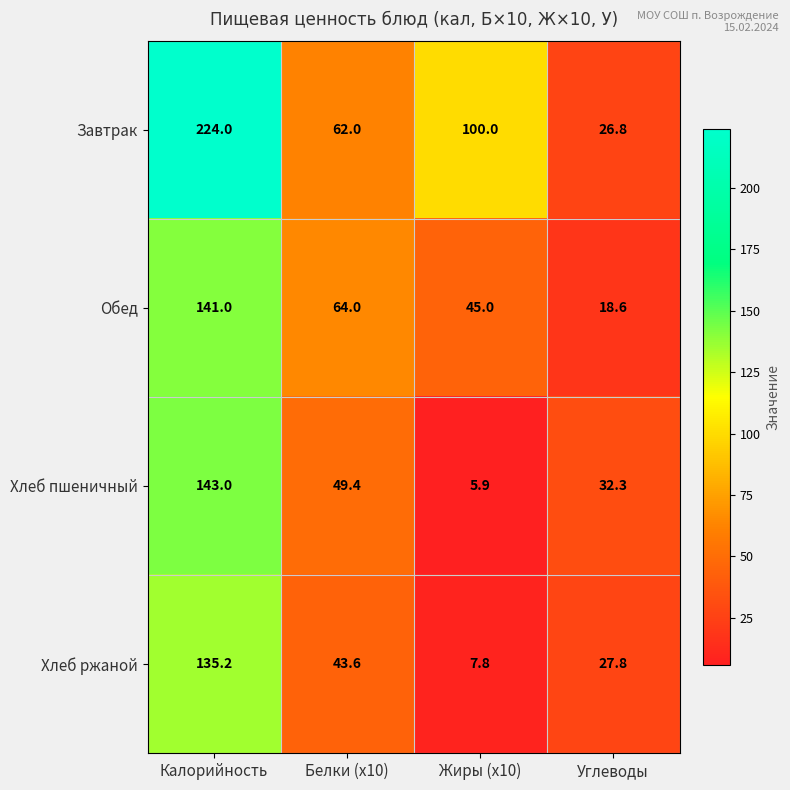

List the series in order of their peak value, lowest first.

Хлеб ржаной, Обед, Хлеб пшеничный, Завтрак